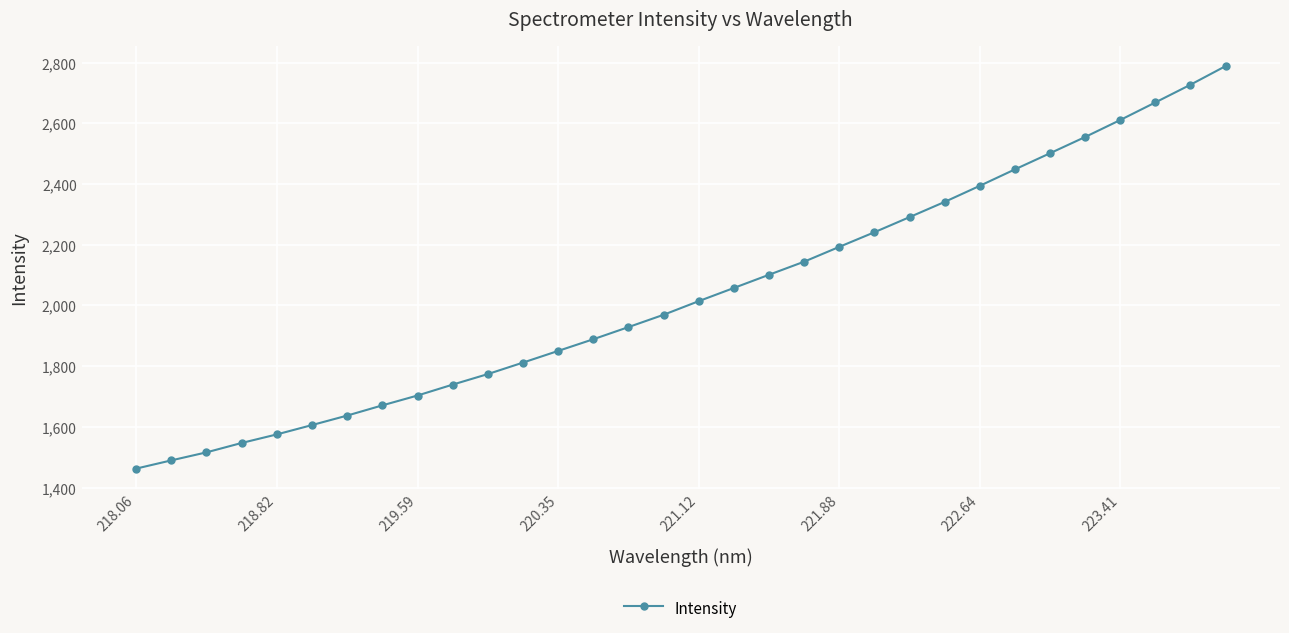

True or false: there are more than 1 points higher than both neighbors.

False